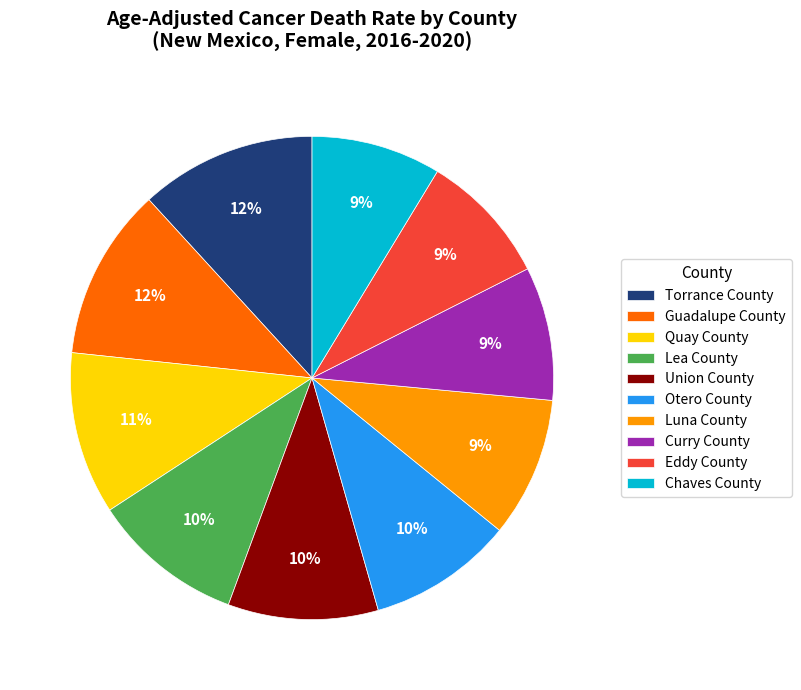

To the nearest percent, what is the difference between the largest and smallest slice percentages?

3%